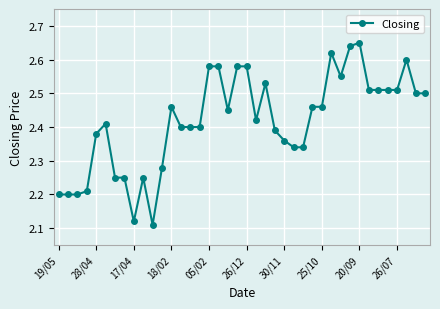

Is this an area chart (filled region under the line)?

No